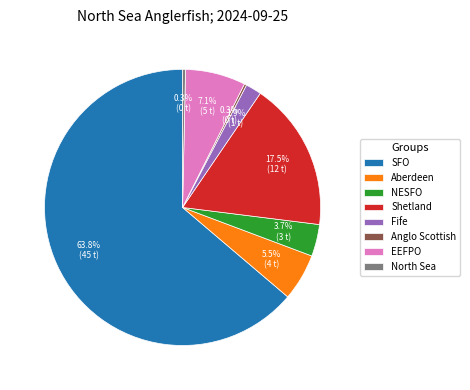

Which slice is the largest?

SFO